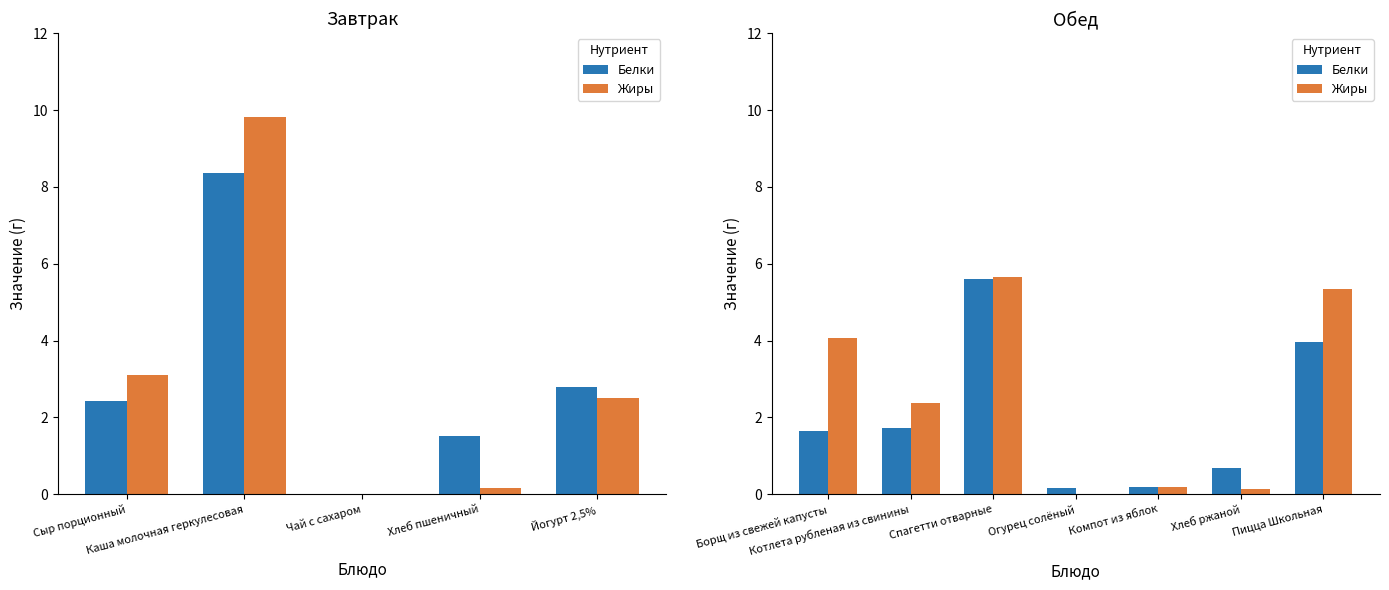

How many series are shown in this chart?

2